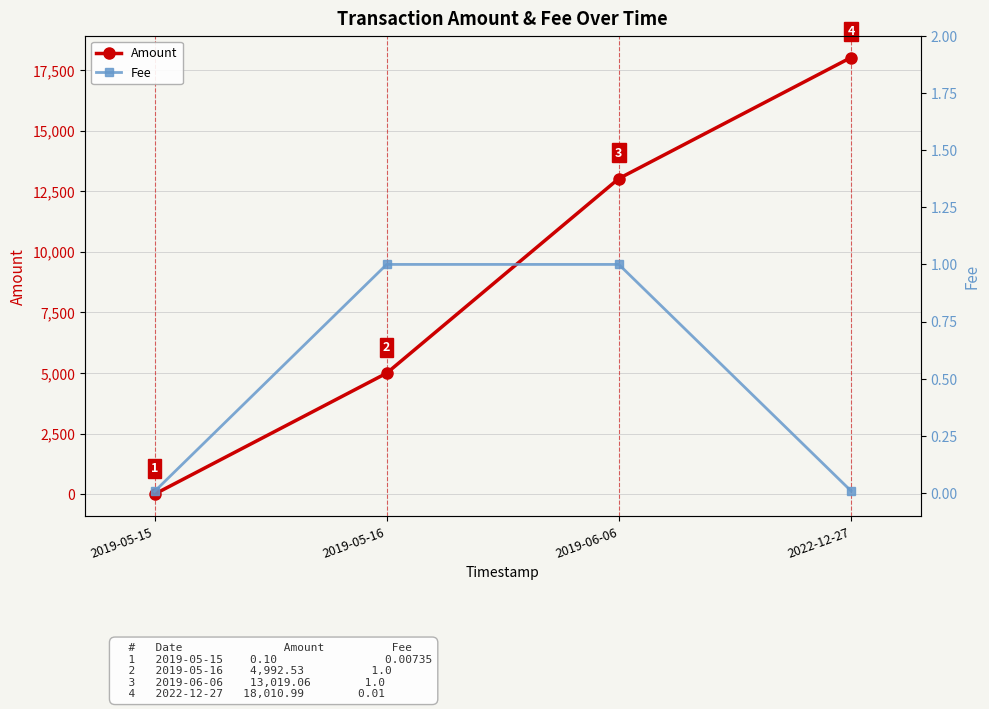

What is the difference between the Fee values at 2019-06-06 and 2019-05-15?

1.0